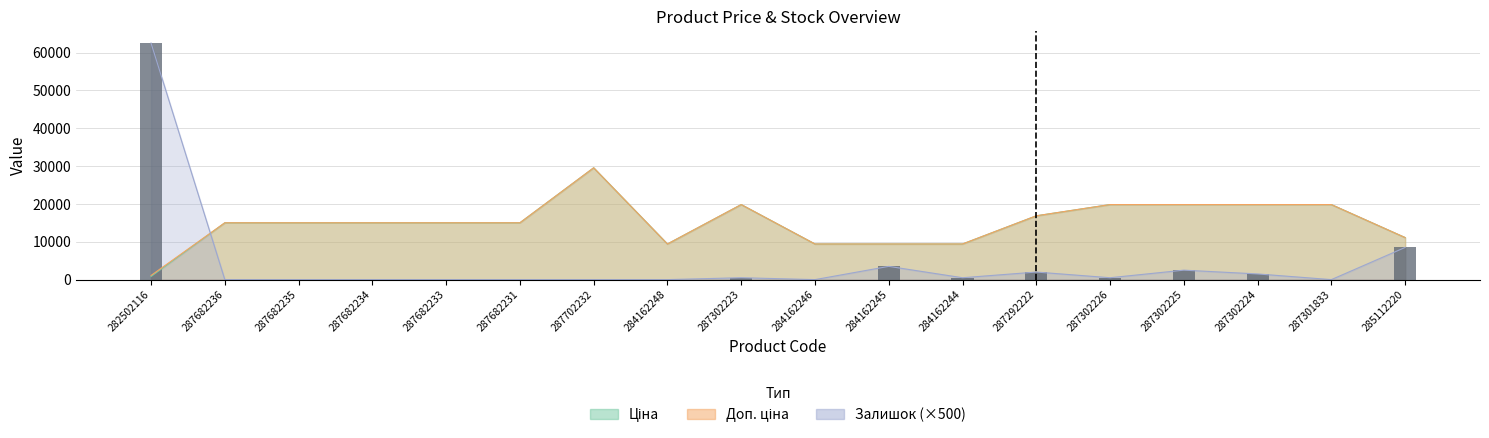

What is the highest value of the Доп. ціна series?

29548.9